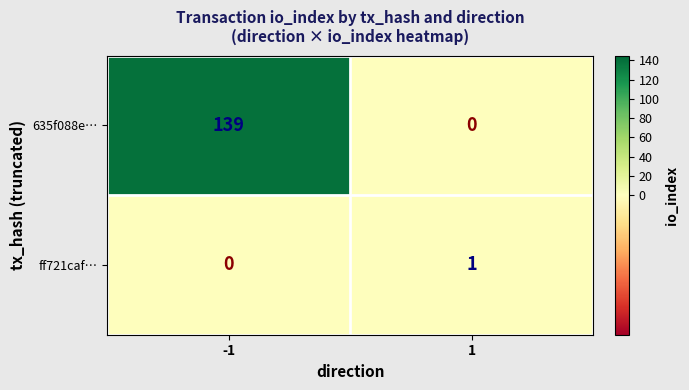

Reading left to right, list all the values displayed in this chart.

635f088e…: -1=139	1=0
ff721caf…: -1=0	1=1